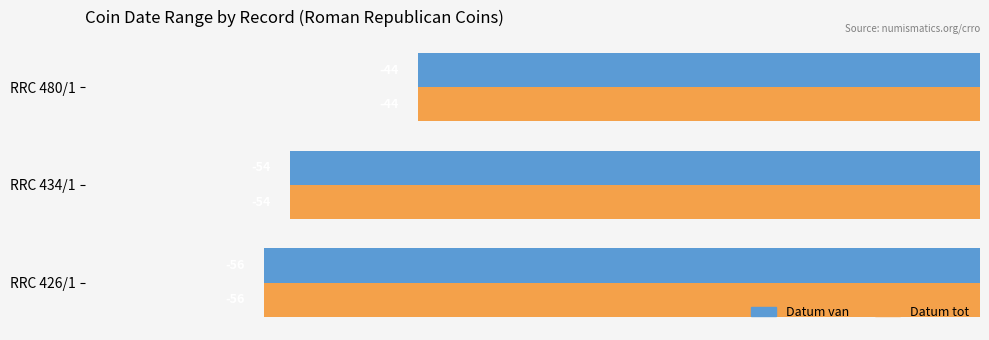

True or false: Datum tot has a value of -56 at RRC 426/1.

True